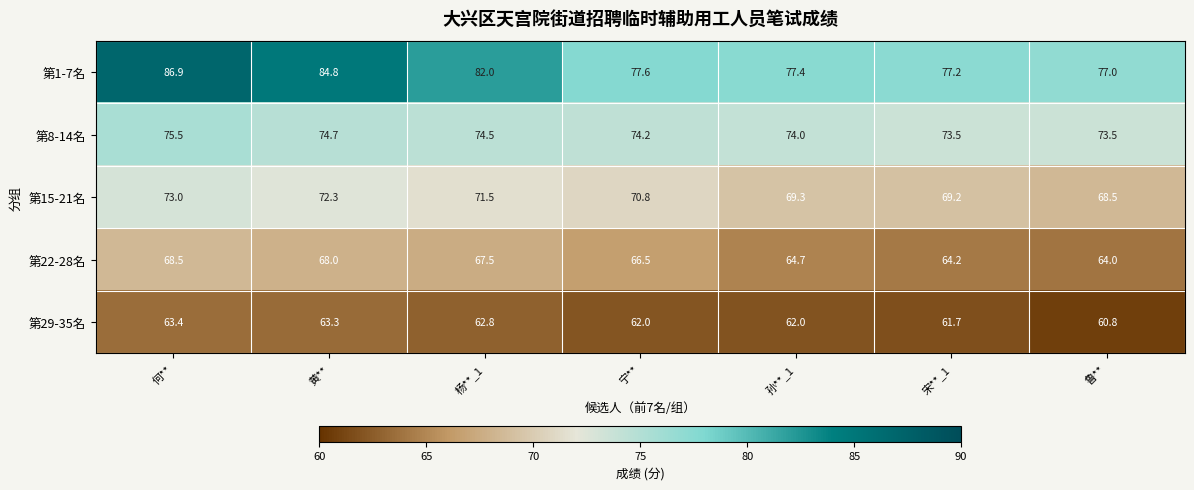

Which series has the largest total across all categories?

第1-7名